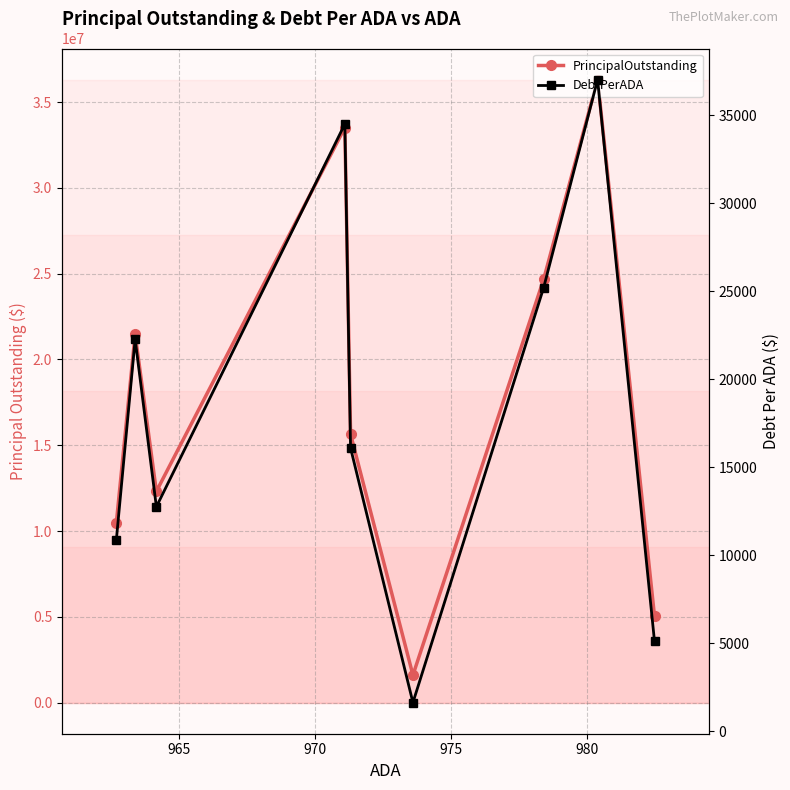

What is the highest value of the PrincipalOutstanding series?

36310000.0